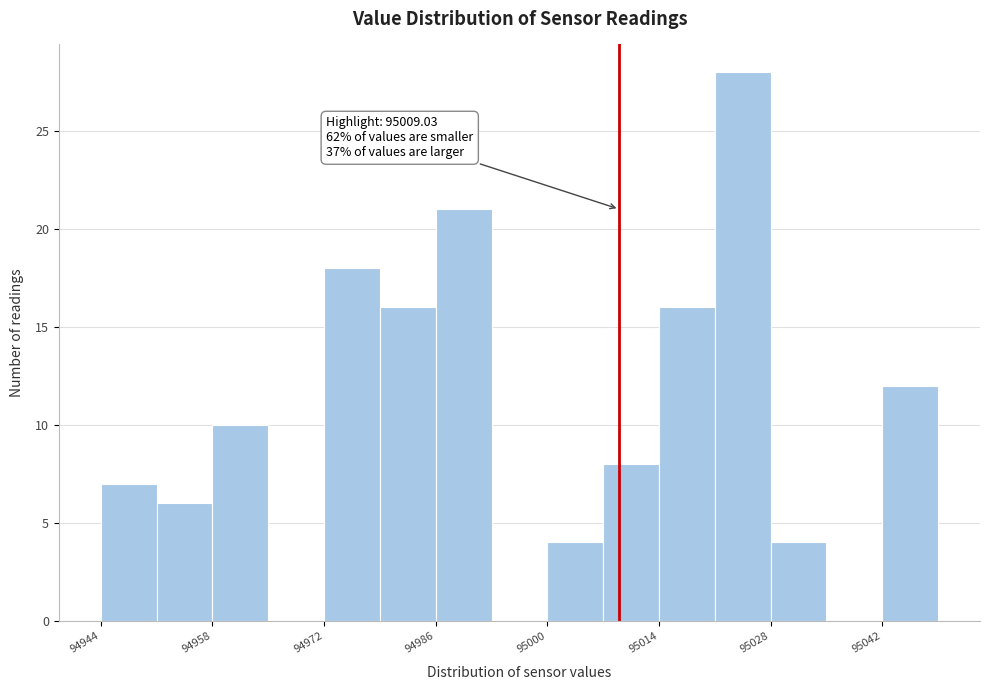

Around what value on the x-axis is the tallest bar? Give the approximate position of its centre, as read against the axis.

95024